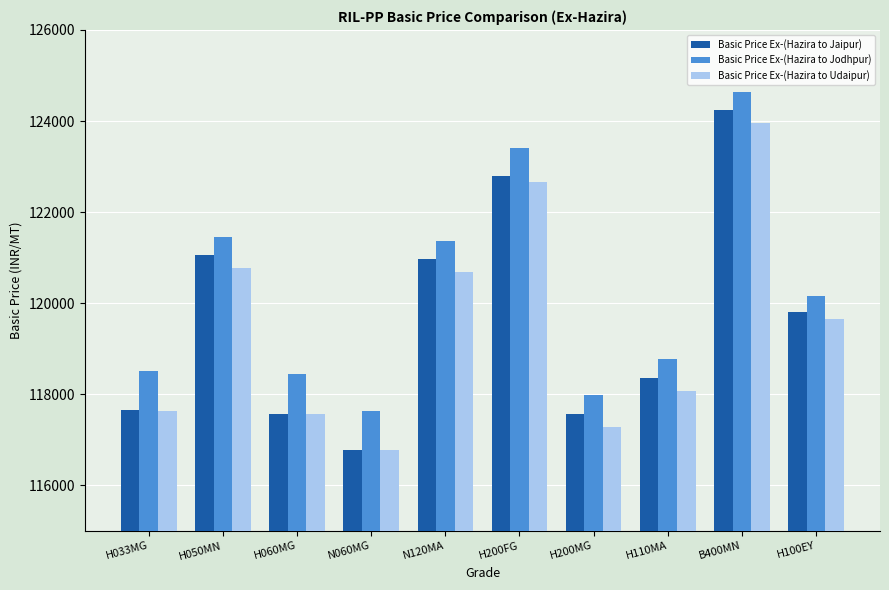

At how many categories does at least one series exceed 118264?

8